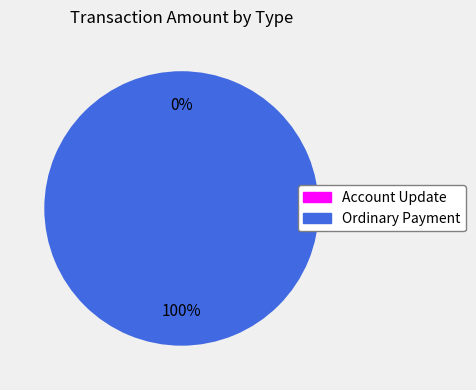

Which slice is the largest?

Ordinary Payment